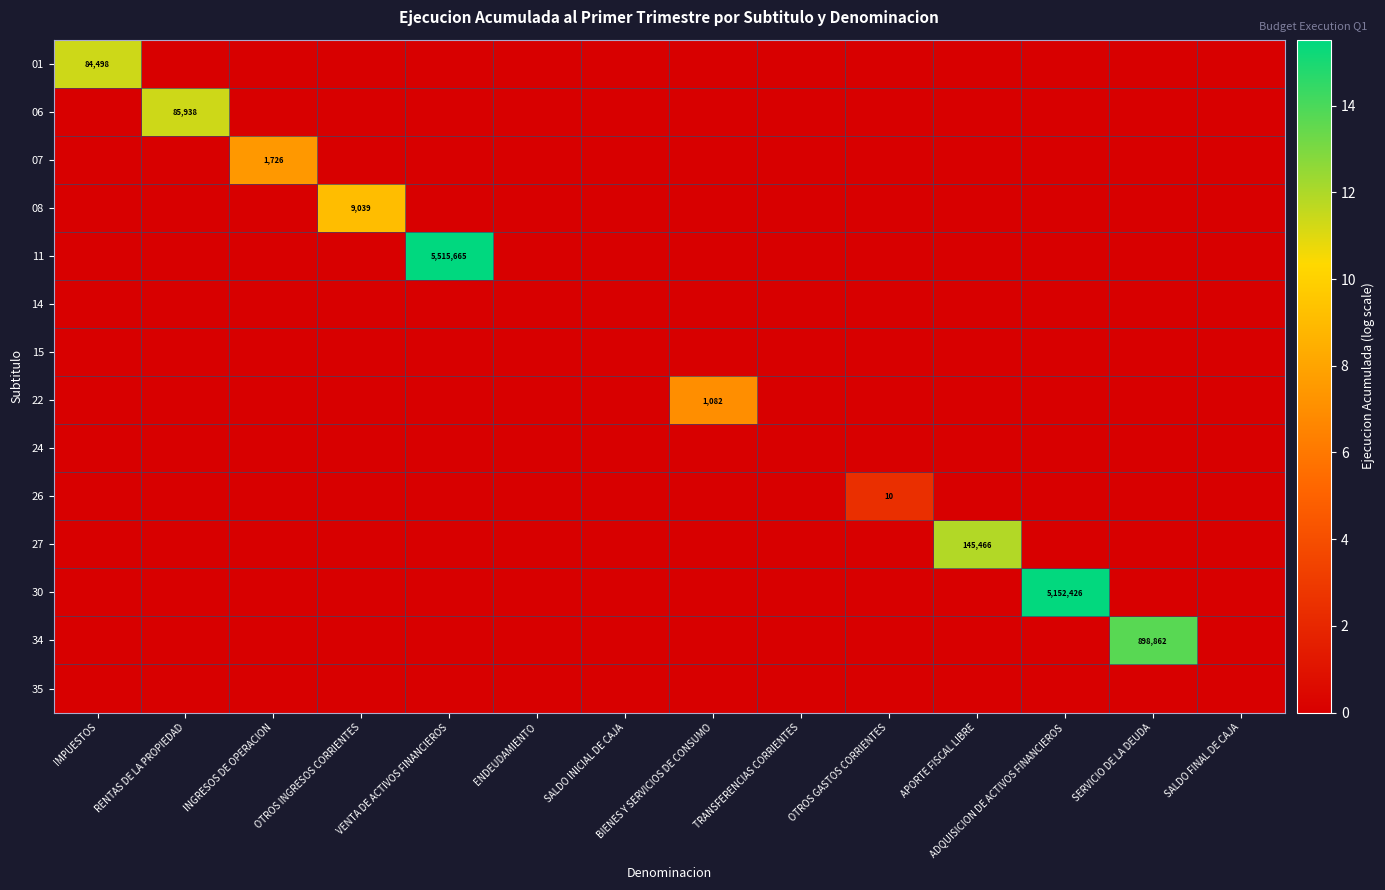

Which series has the largest total across all categories?

11